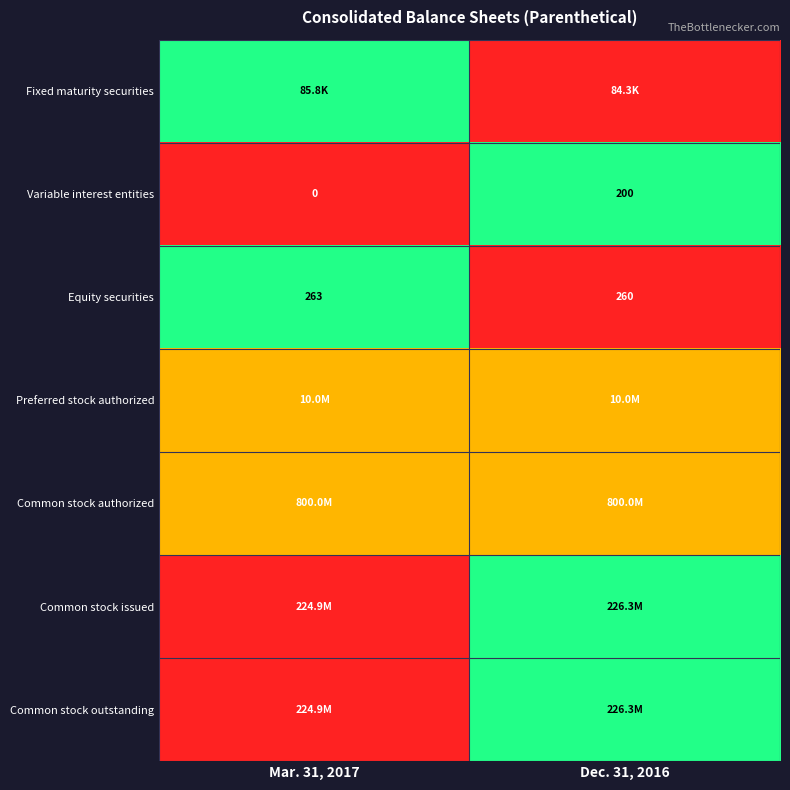

Rank the categories by Variable interest entities value from lowest to highest.

Mar. 31, 2017, Dec. 31, 2016